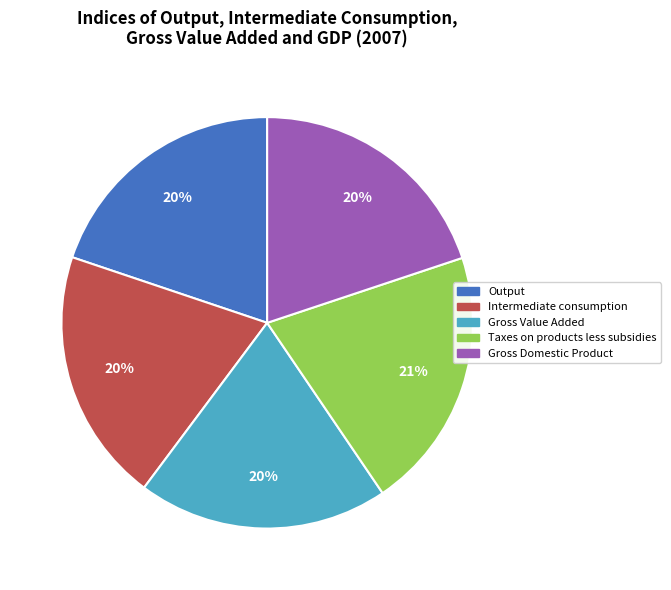

Do Intermediate consumption and Gross Domestic Product together represent more than half of the pie?

No